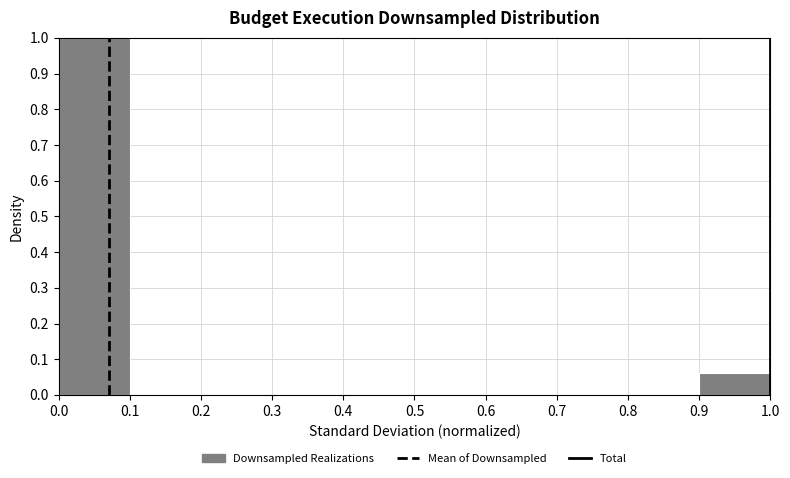

Which range on the x-axis has the tallest bar?

0.0 to 0.1